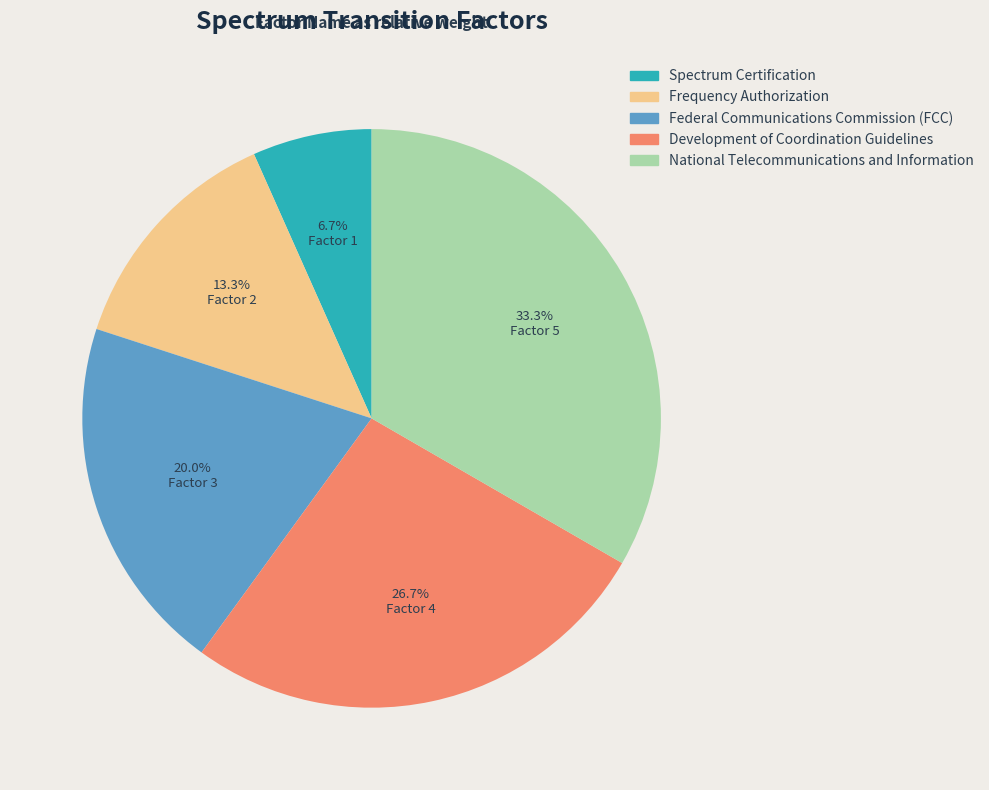

Is the sum of Federal Communications Commission (FCC) and National Telecommunications and Information greater than half?

Yes